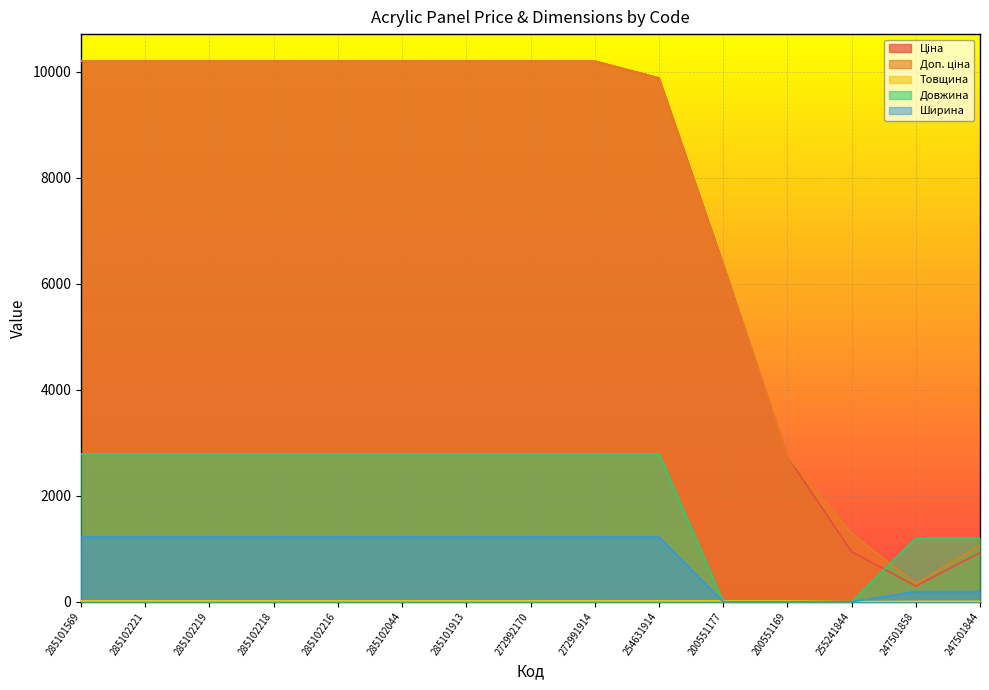

What is the sum of all Ширина values?

12580.0